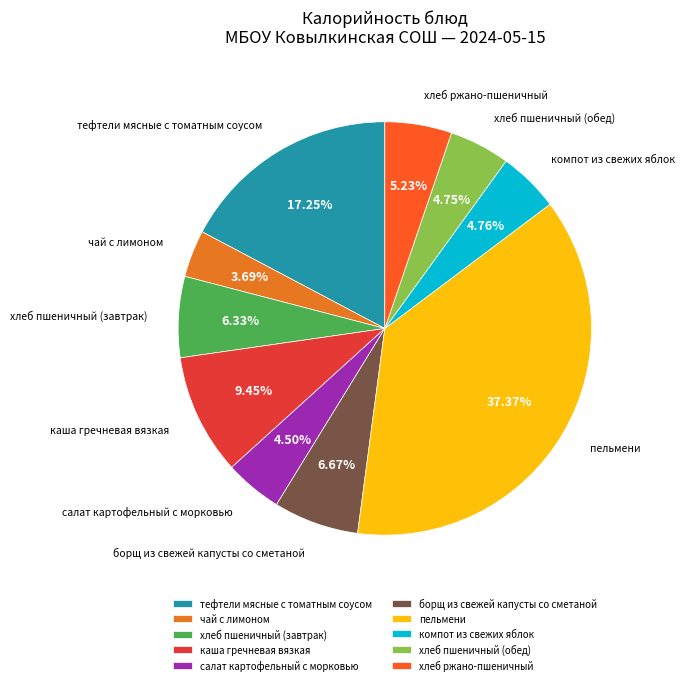

Approximately how many times larger is the value at каша гречневая вязкая compared to борщ из свежей капусты со сметаной?

1.4